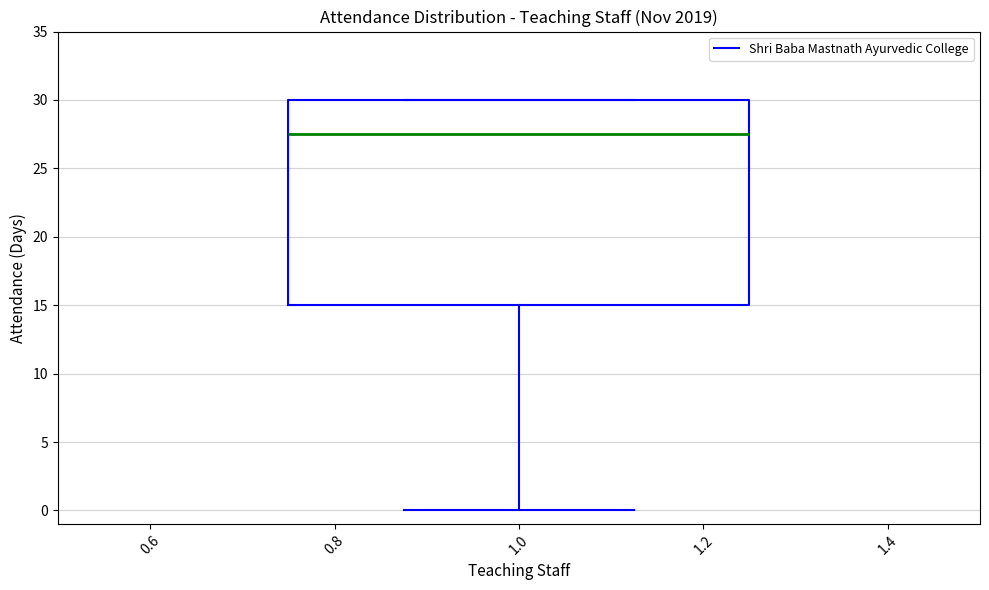

Transcribe this box plot: give where the median line is, the range the box spans, and where the two whiskers end, as read against the y-axis. The values are not printed on the chart, so give them approximately, as read against the axis.

median 27.5, box 15.0 to 30.0, whiskers 0.0 to 30.0